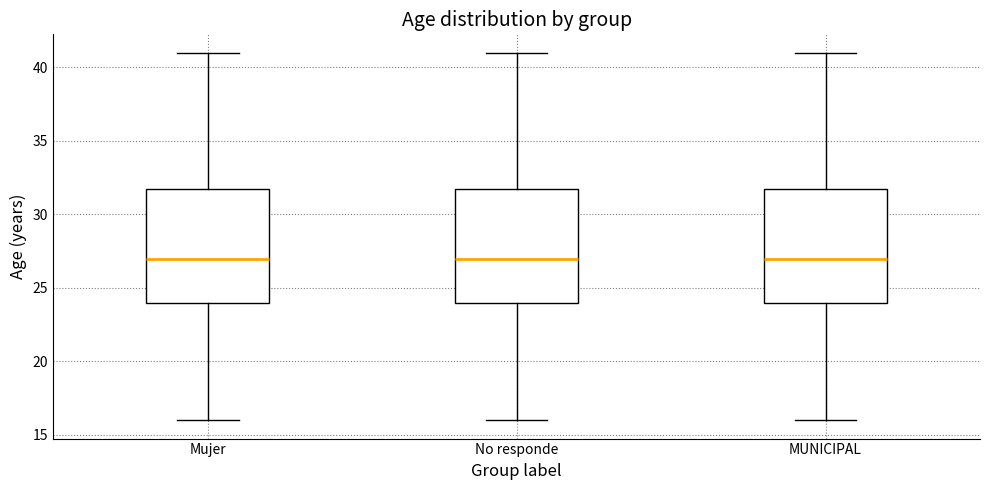

Where is the upper edge of the box for MUNICIPAL on the y-axis? The values are not printed on the chart, so give them approximately, as read against the axis.

32